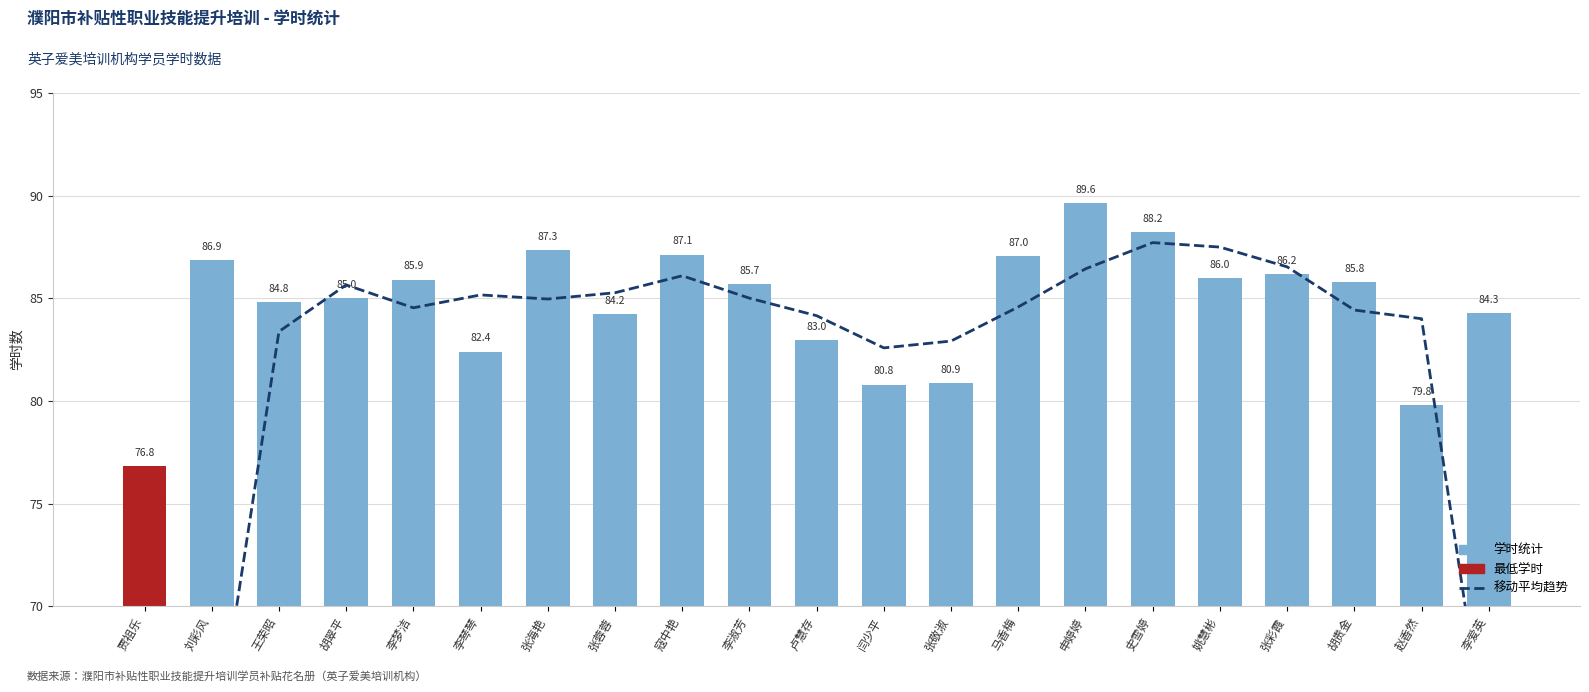

At how many categories does at least one series exceed 44?

21